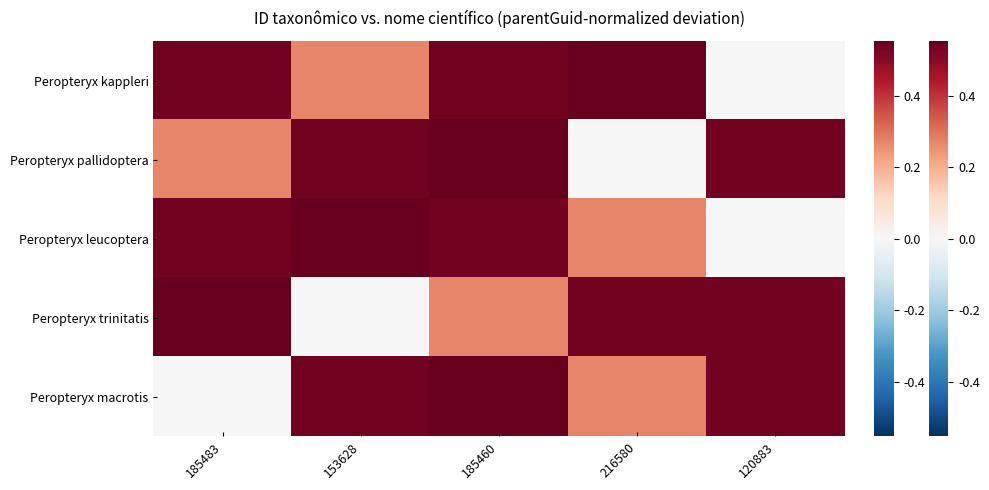

Which label corresponds to the largest value in the chart?

185460